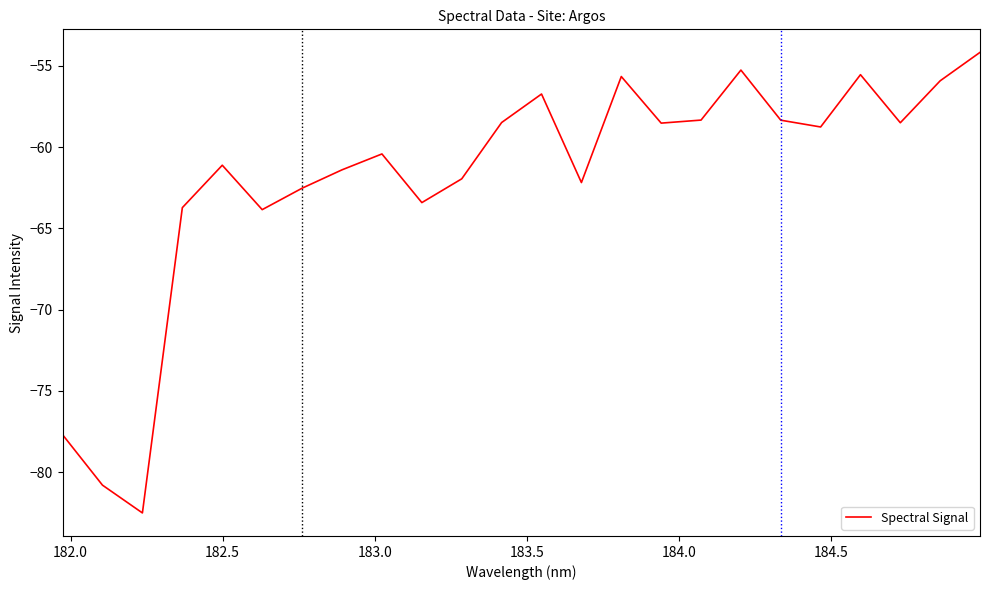

What is the difference between the maximum and minimum values?

28.3